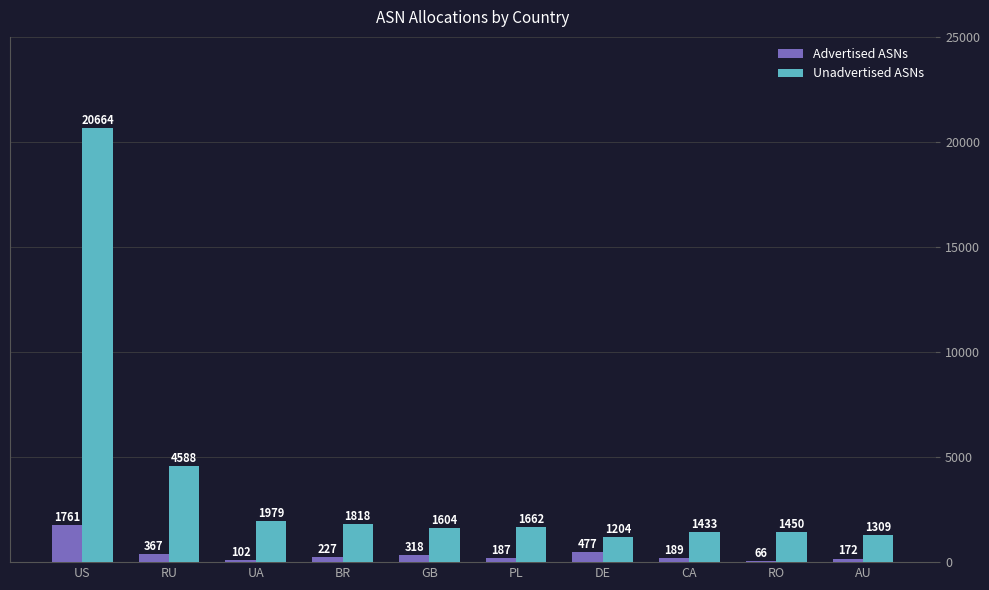

Which series has the largest total across all categories?

Unadvertised ASNs